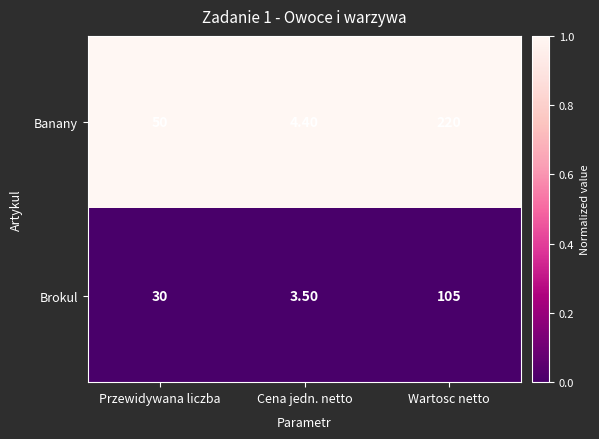

What is the total value across all series at Cena jedn. netto?

7.9